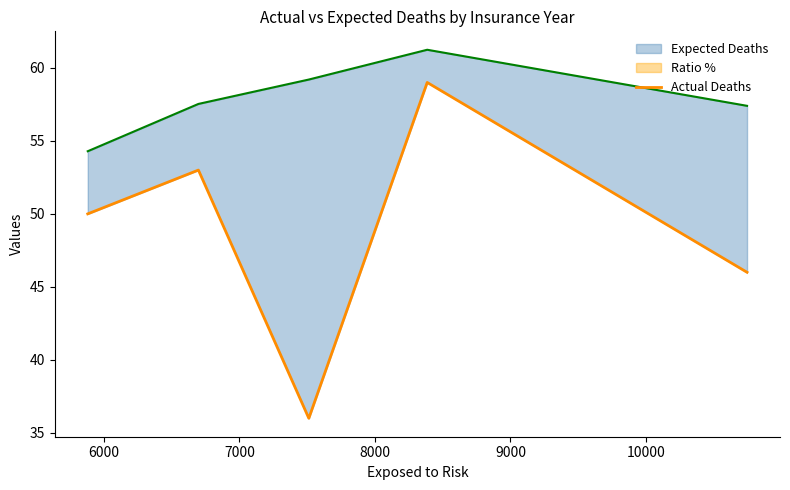

What is the average value?

49